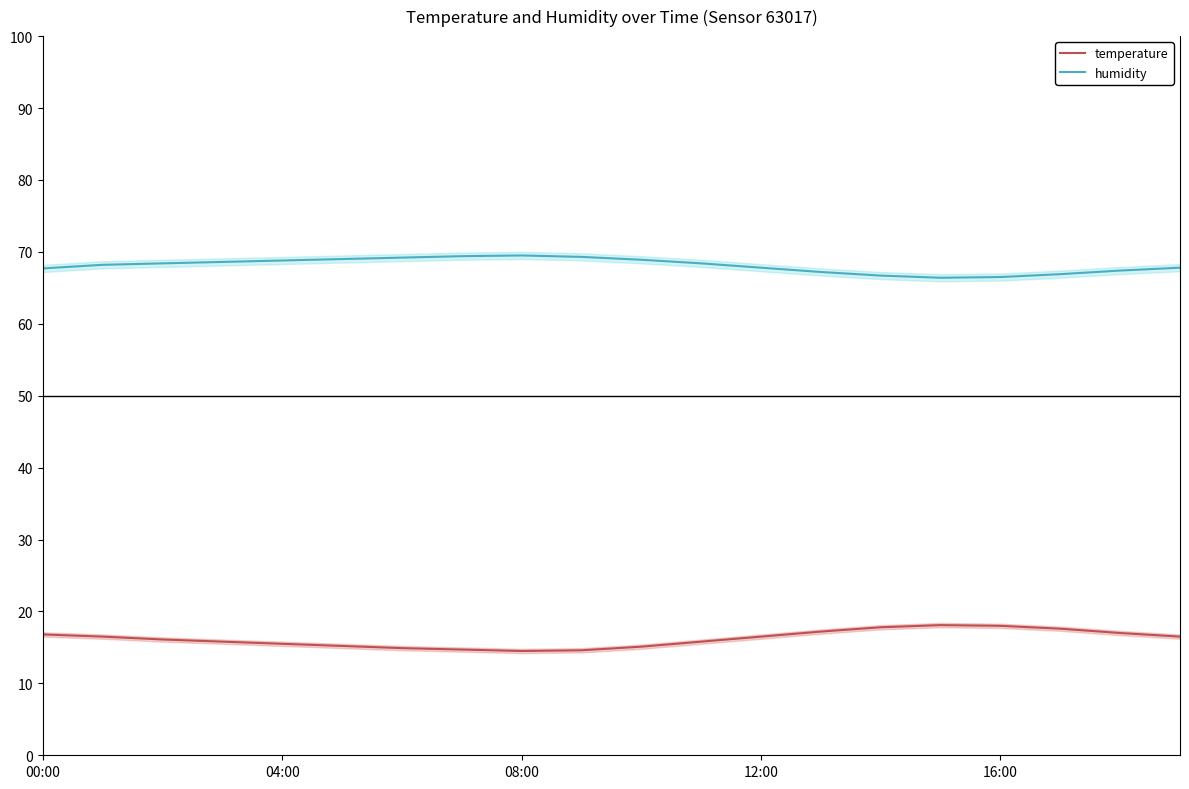

What is the minimum value for humidity?

66.4